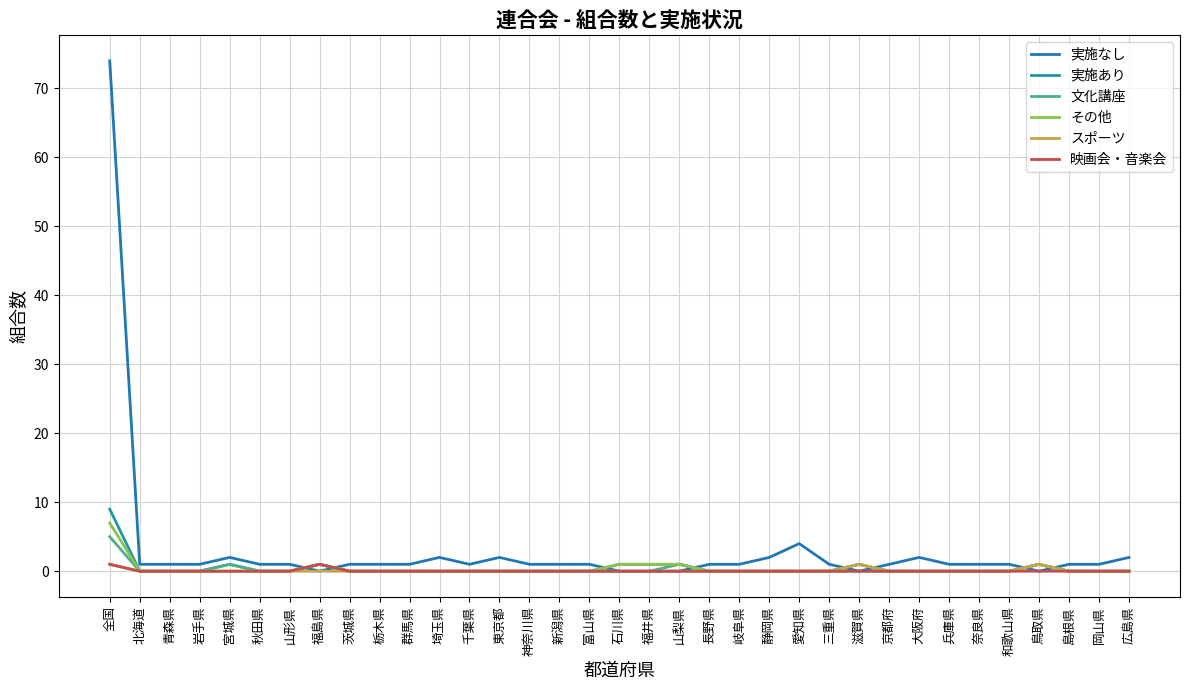

What is the difference between the maximum and minimum values in the 文化講座 series?

5